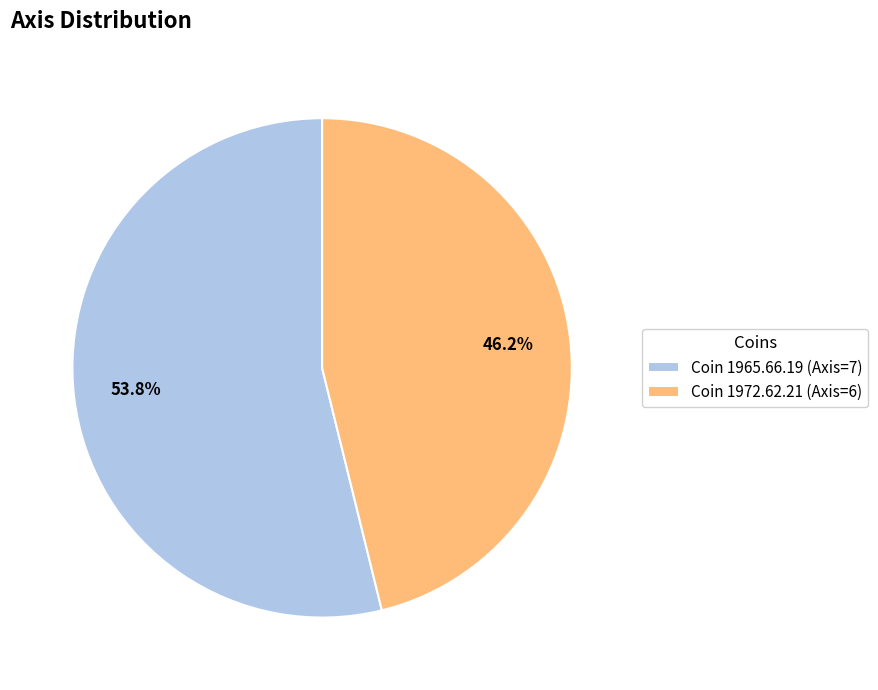

How many slices are in this pie chart?

2